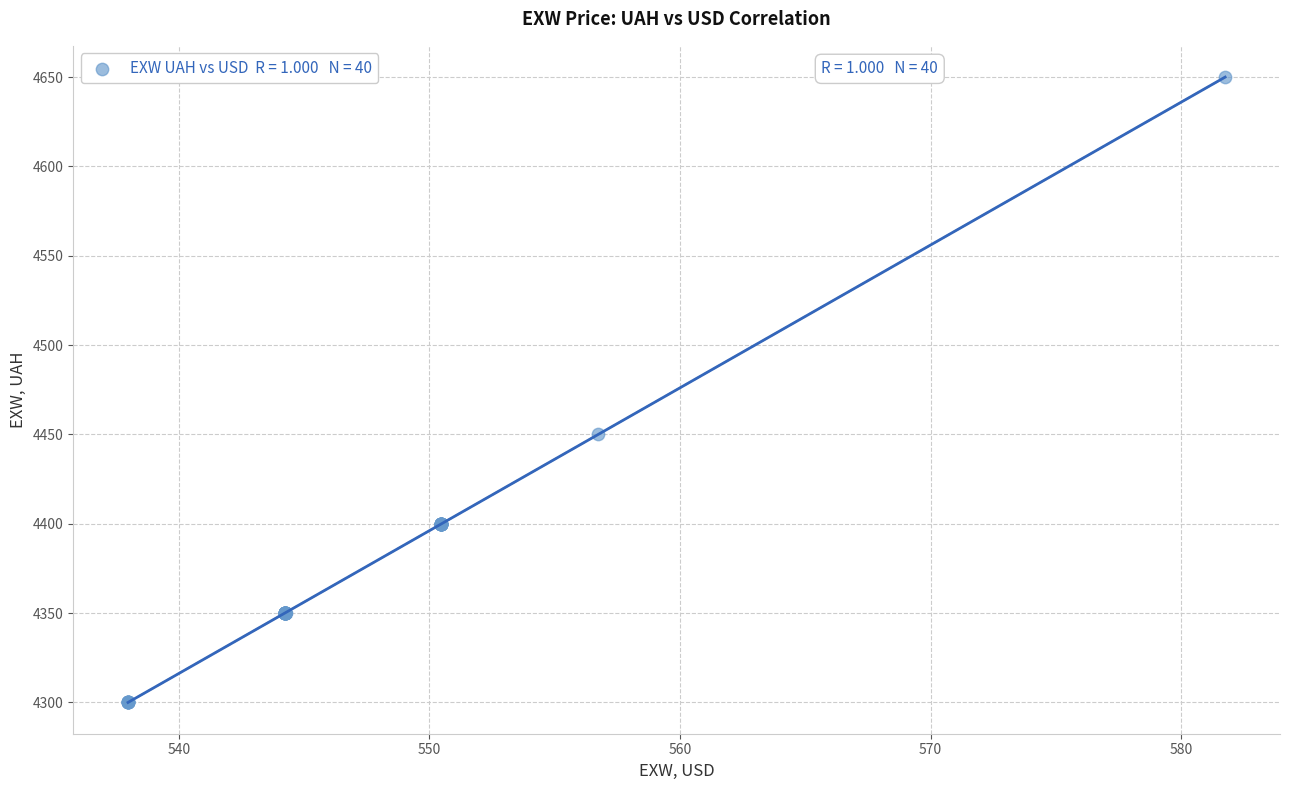

What Y value in the scatter plot is closest to 4475?

4450